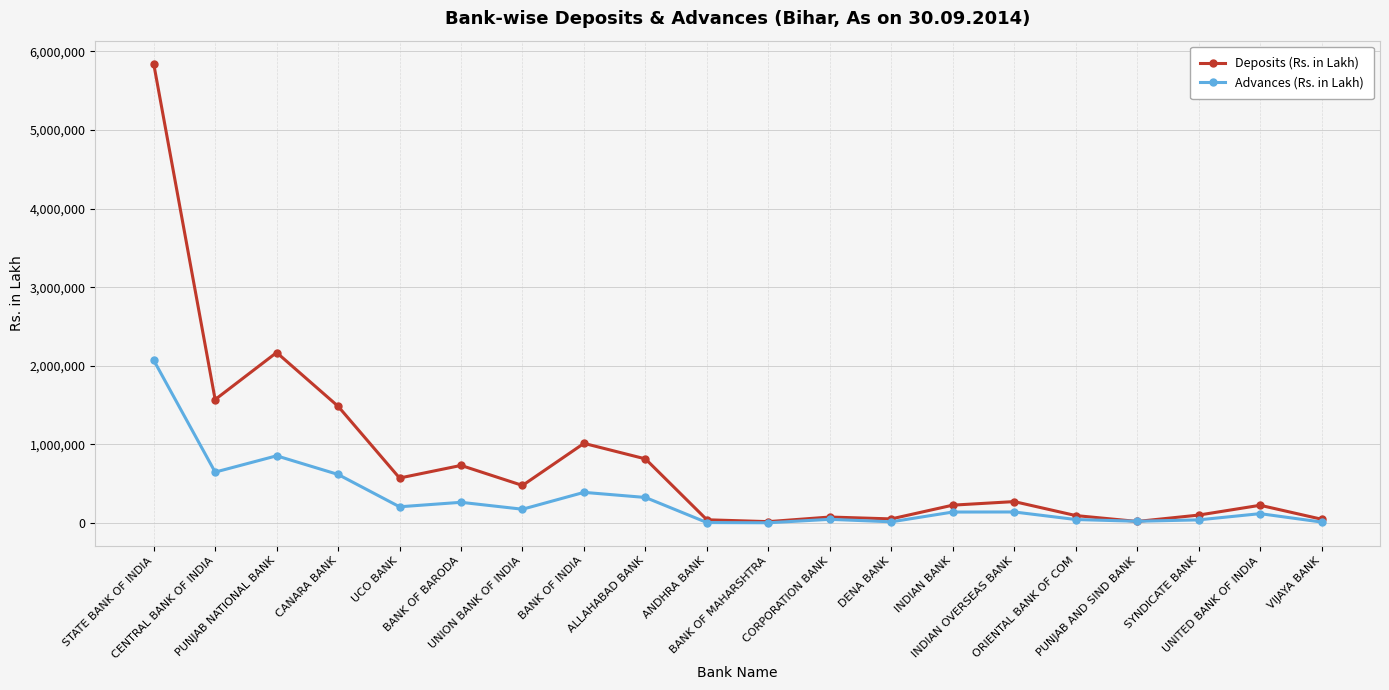

True or false: Deposits (Rs. in Lakh) has more than 1 points higher than both neighbors.

True